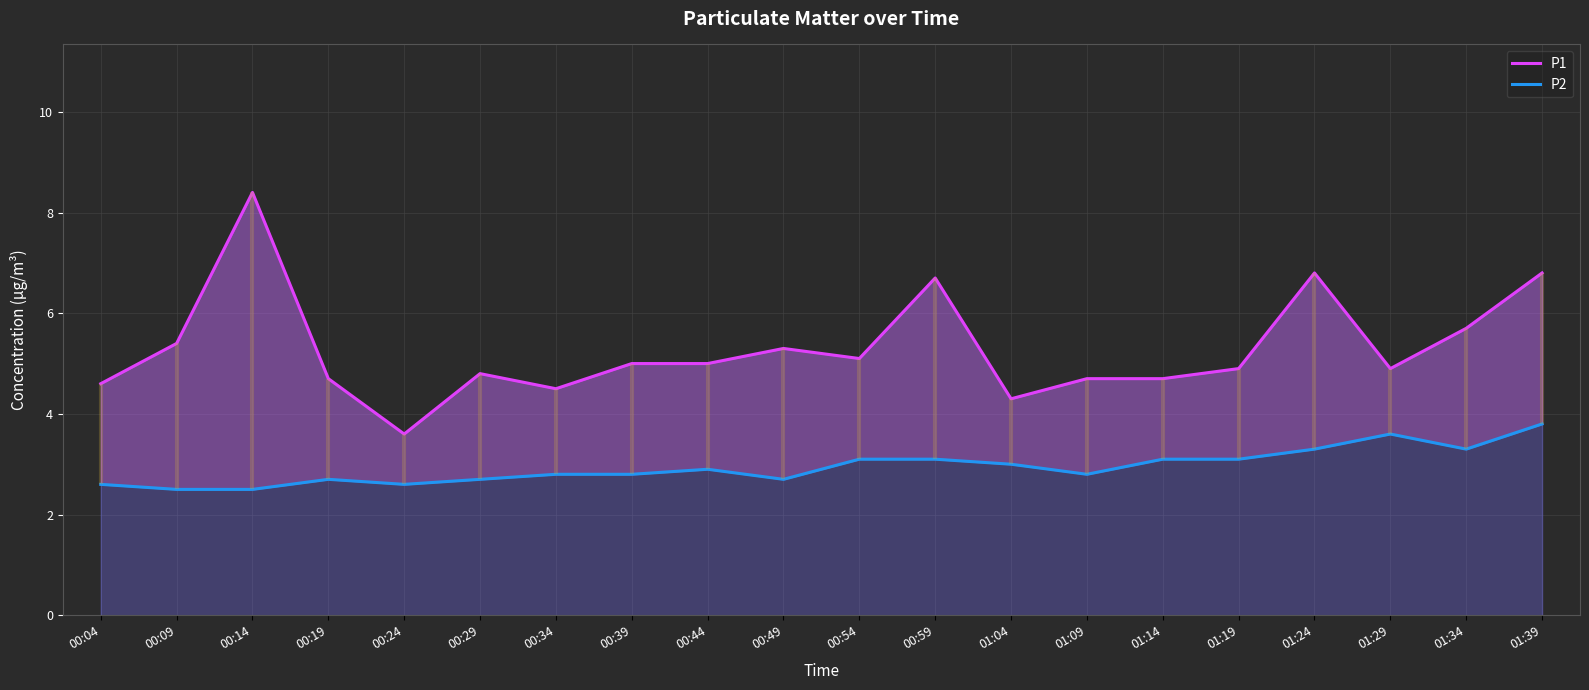

Is it true that P2 equals 1.1 at 00:29?

False